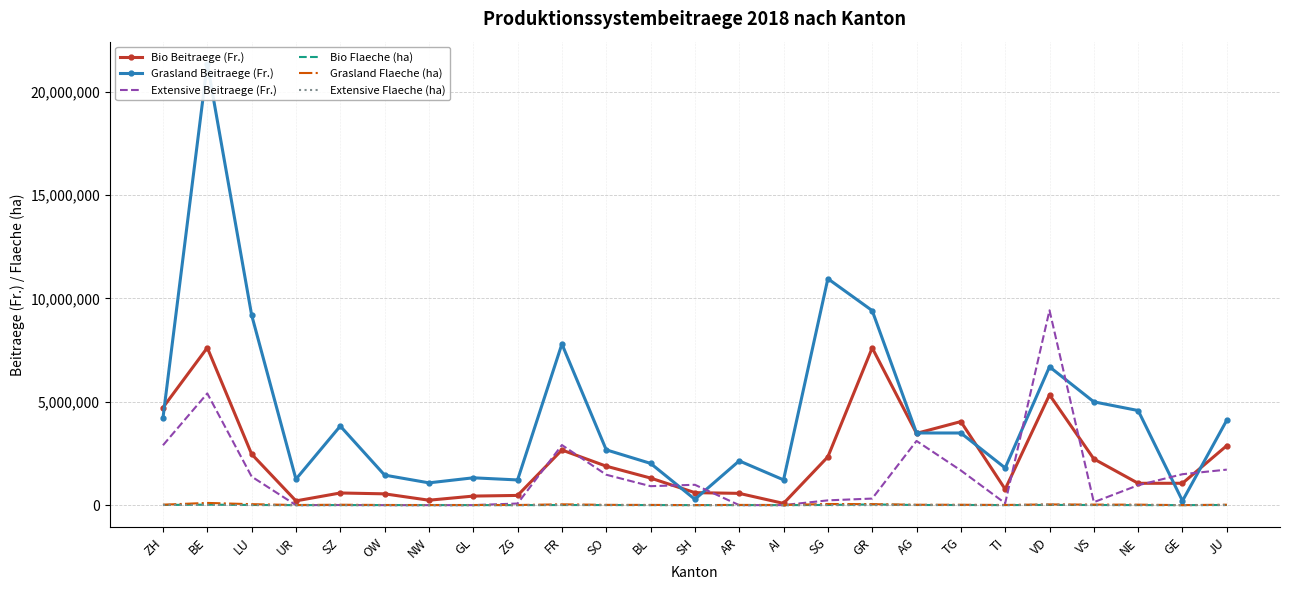

True or false: Grasland Flaeche (ha) and Grasland Beitraege (Fr.) cross at least once.

False